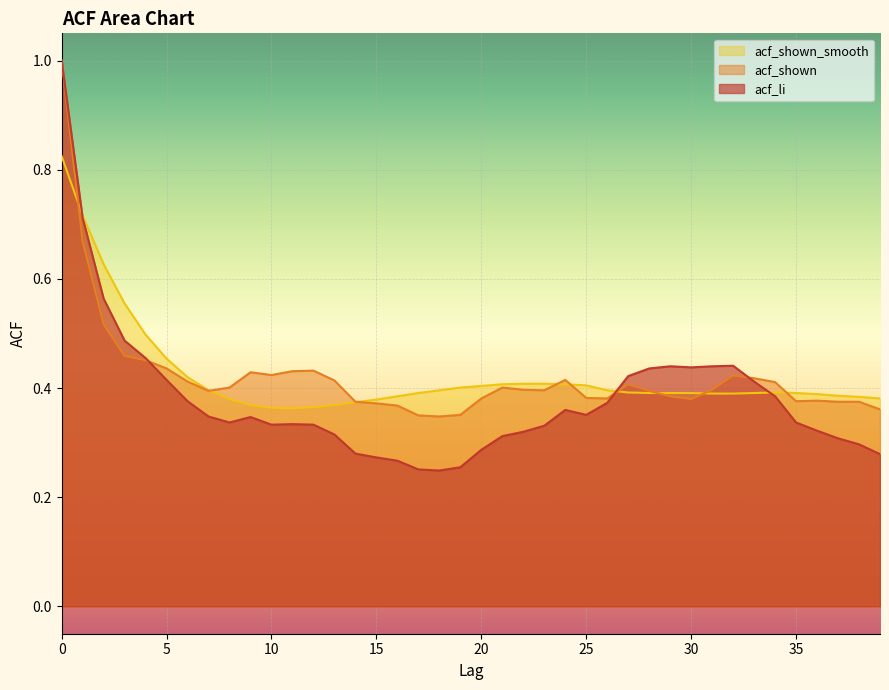

Count the acf_li values in the range 0 to 1.

40